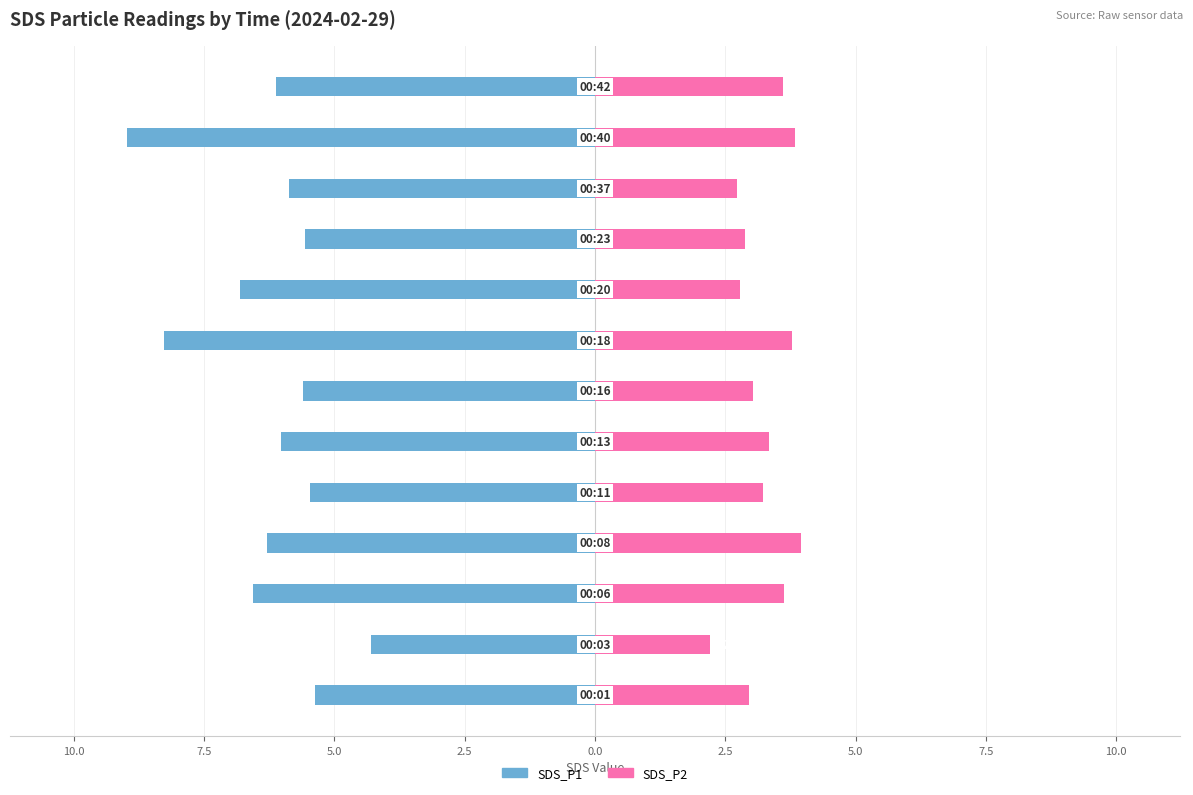

The SDS_P2 series shows 3.0 at 10.0. True or false?

False